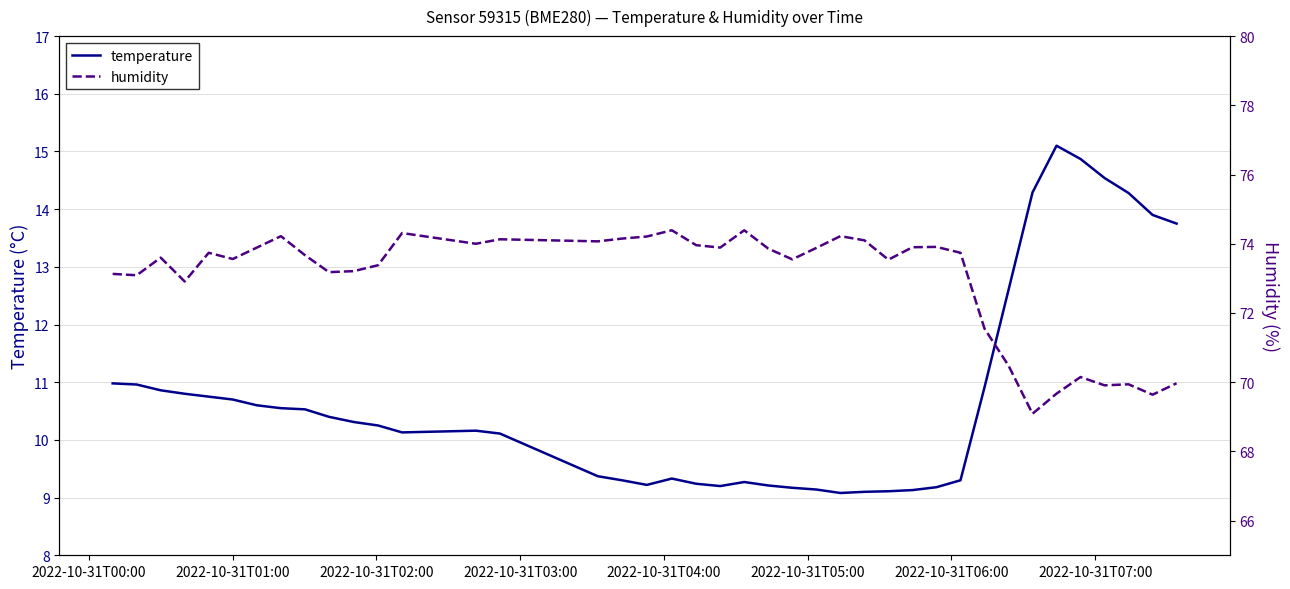

What is the lowest value of the temperature series?

9.1